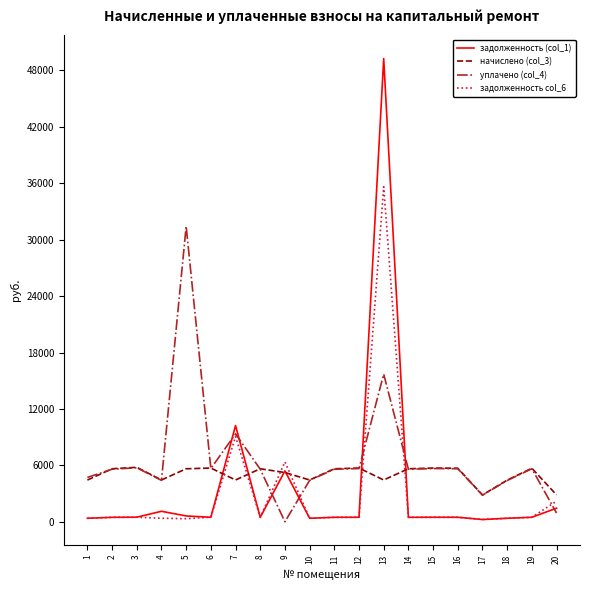

At which category does the chart reach its peak across all series?

13